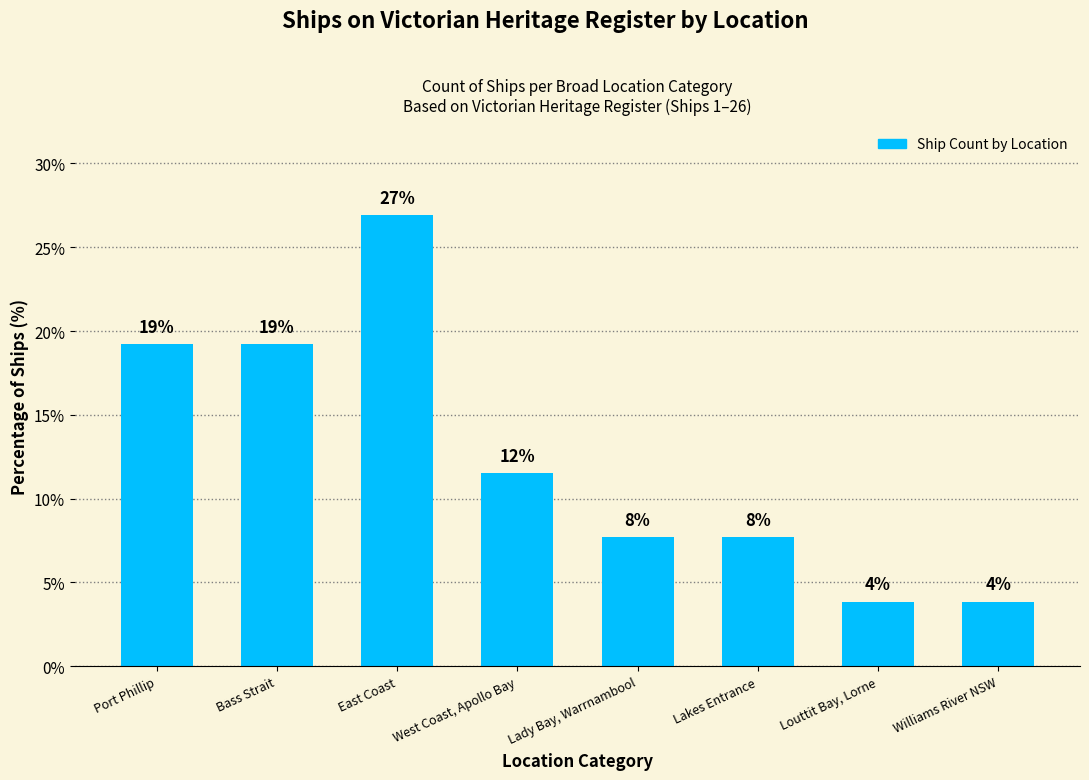

Which label corresponds to the largest value in the chart?

East Coast